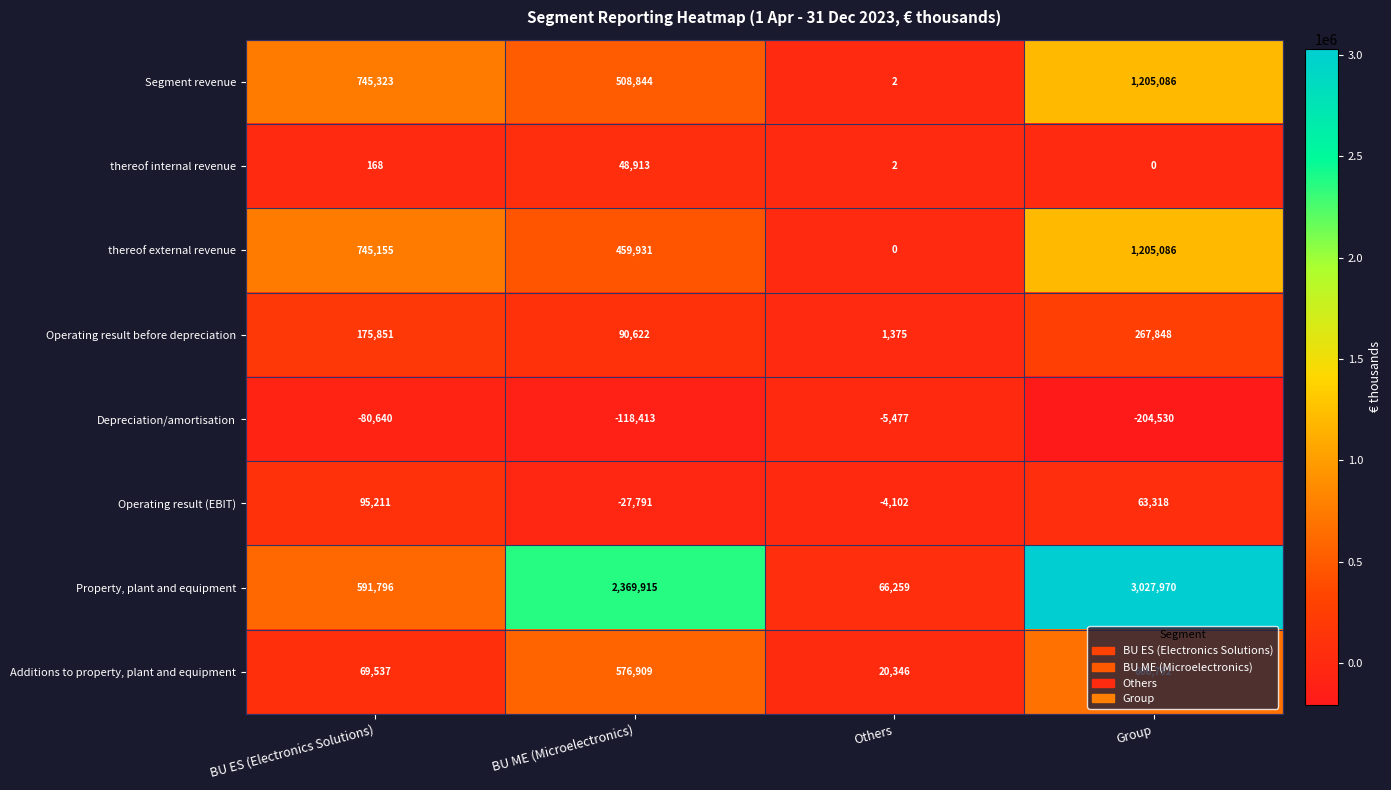

What is the total value across all series at Others?

78405